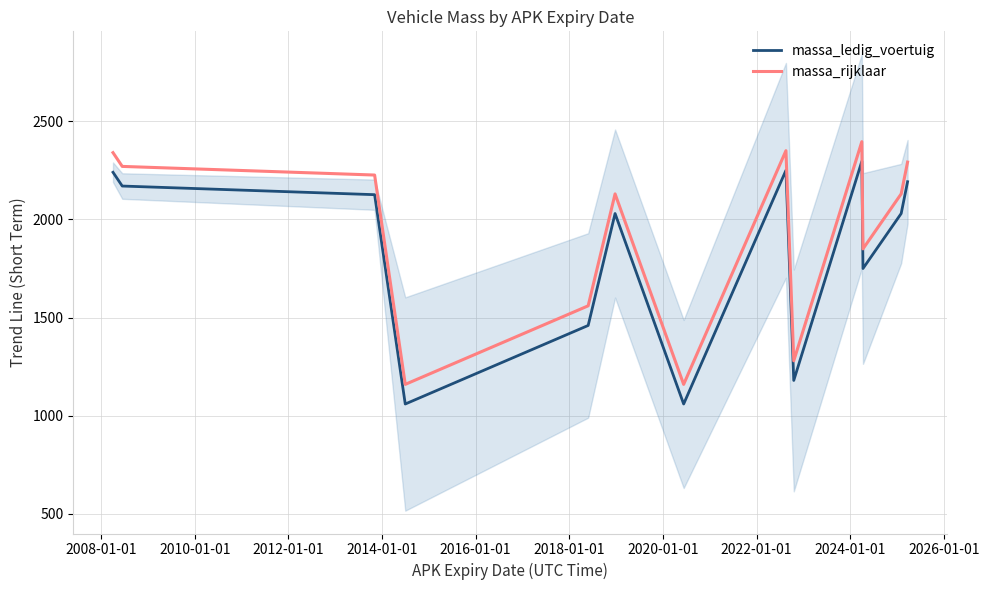

In massa_ledig_voertuig, how many points are higher than both neighbors (excluding endpoints)?

3